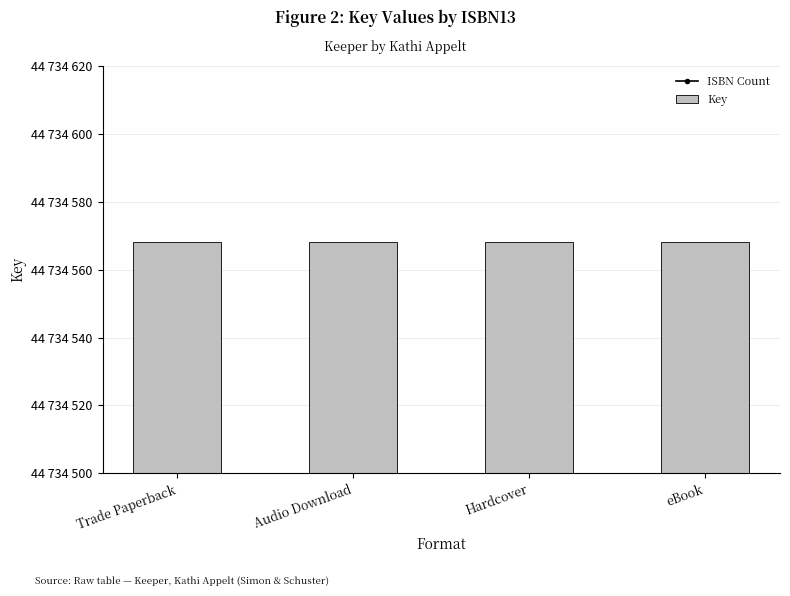

Rank the series at Trade Paperback from lowest to highest value.

ISBN Count, Key